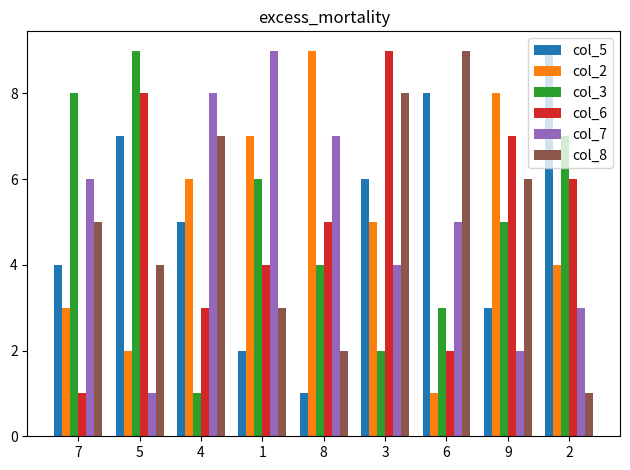

Reading left to right, list all the values displayed in this chart.

col_5: 7=4	5=7	4=5	1=2	8=1	3=6	6=8	9=3	2=9
col_2: 7=3	5=2	4=6	1=7	8=9	3=5	6=1	9=8	2=4
col_3: 7=8	5=9	4=1	1=6	8=4	3=2	6=3	9=5	2=7
col_6: 7=1	5=8	4=3	1=4	8=5	3=9	6=2	9=7	2=6
col_7: 7=6	5=1	4=8	1=9	8=7	3=4	6=5	9=2	2=3
col_8: 7=5	5=4	4=7	1=3	8=2	3=8	6=9	9=6	2=1